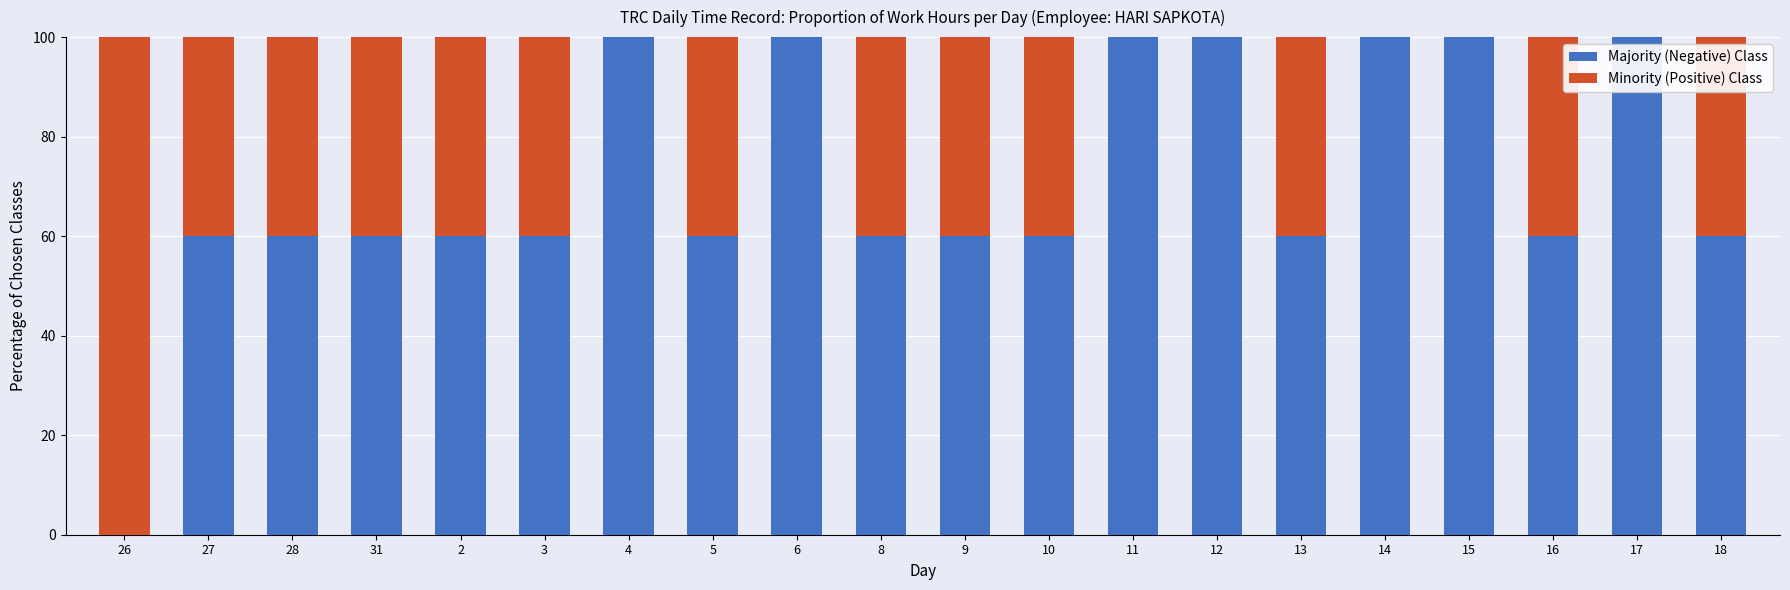

How many categories are shown in the chart?

20